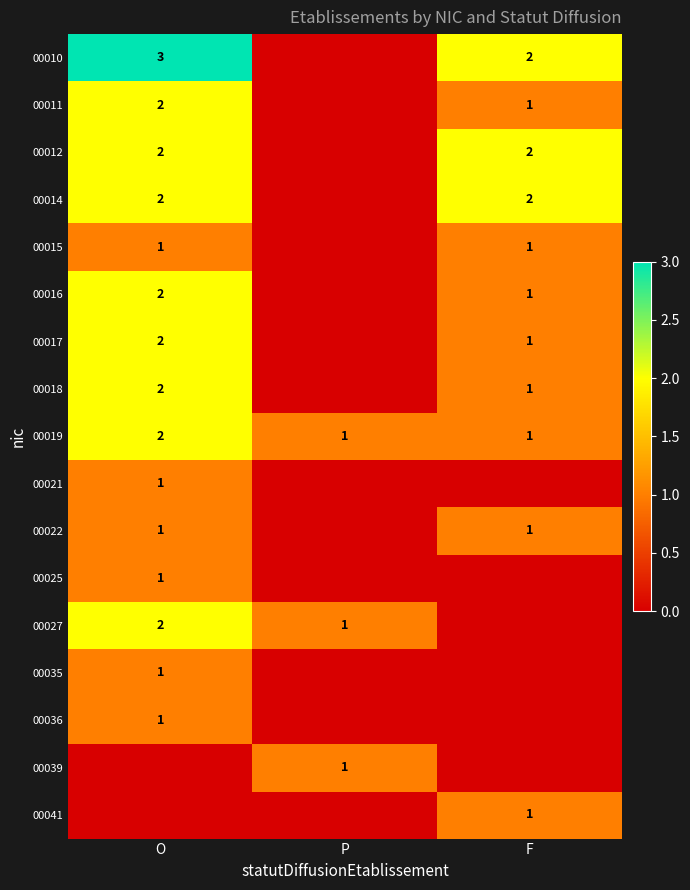

What is the sum of all 00019 values?

4